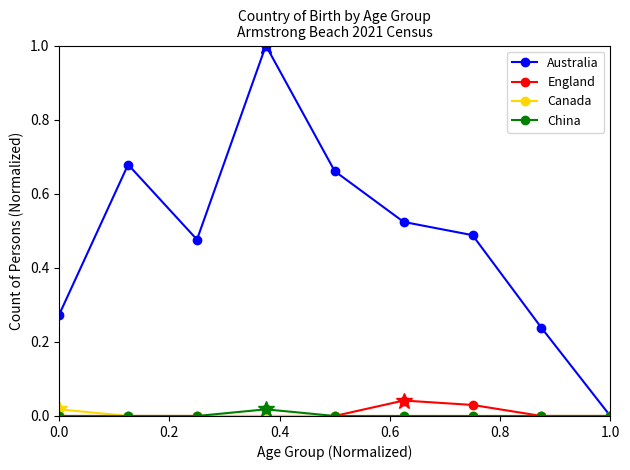

True or false: Australia has more than 2 interior local peaks.

False